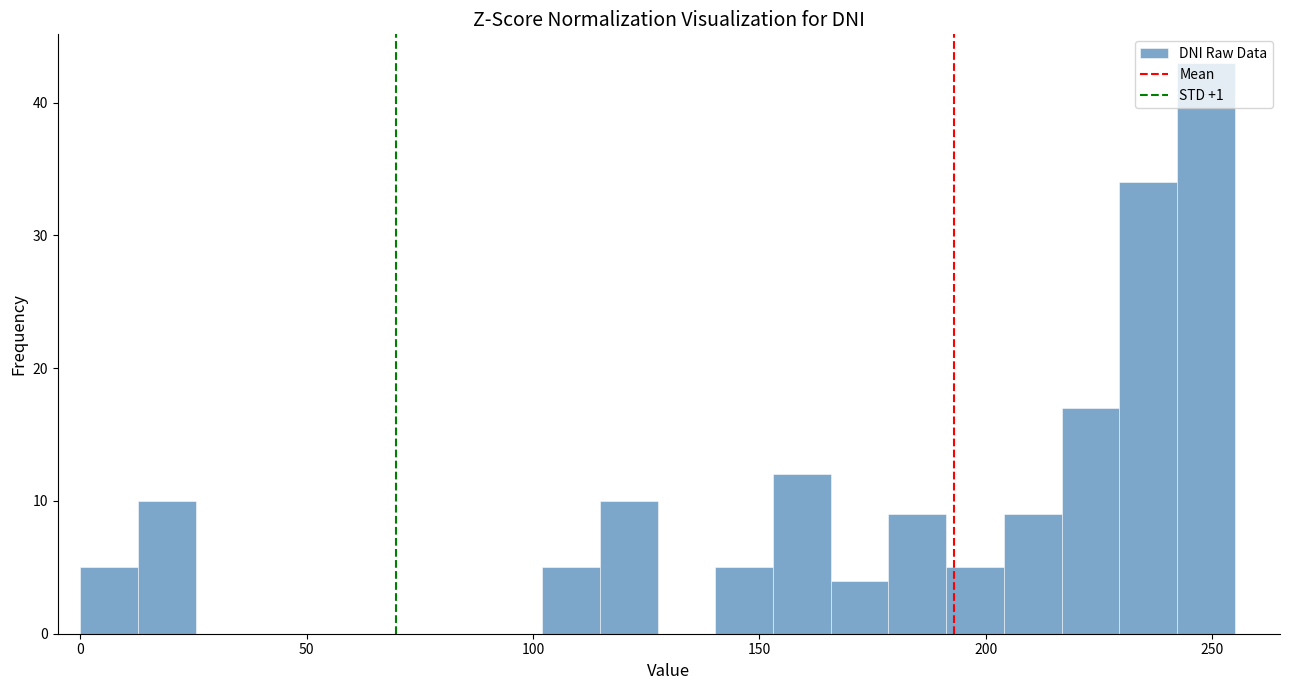

Read against the x-axis, roughly where is the centre of the tallest bar?

250